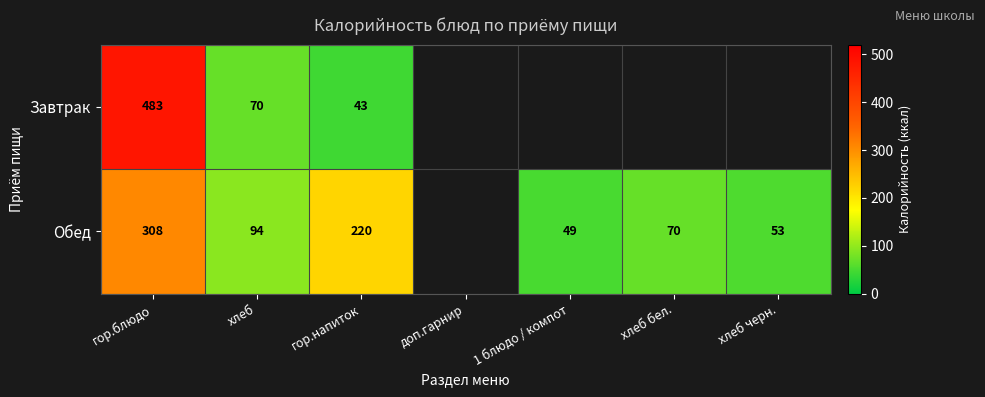

Which has a higher value, доп.гарнир or хлеб бел.?

хлеб бел.